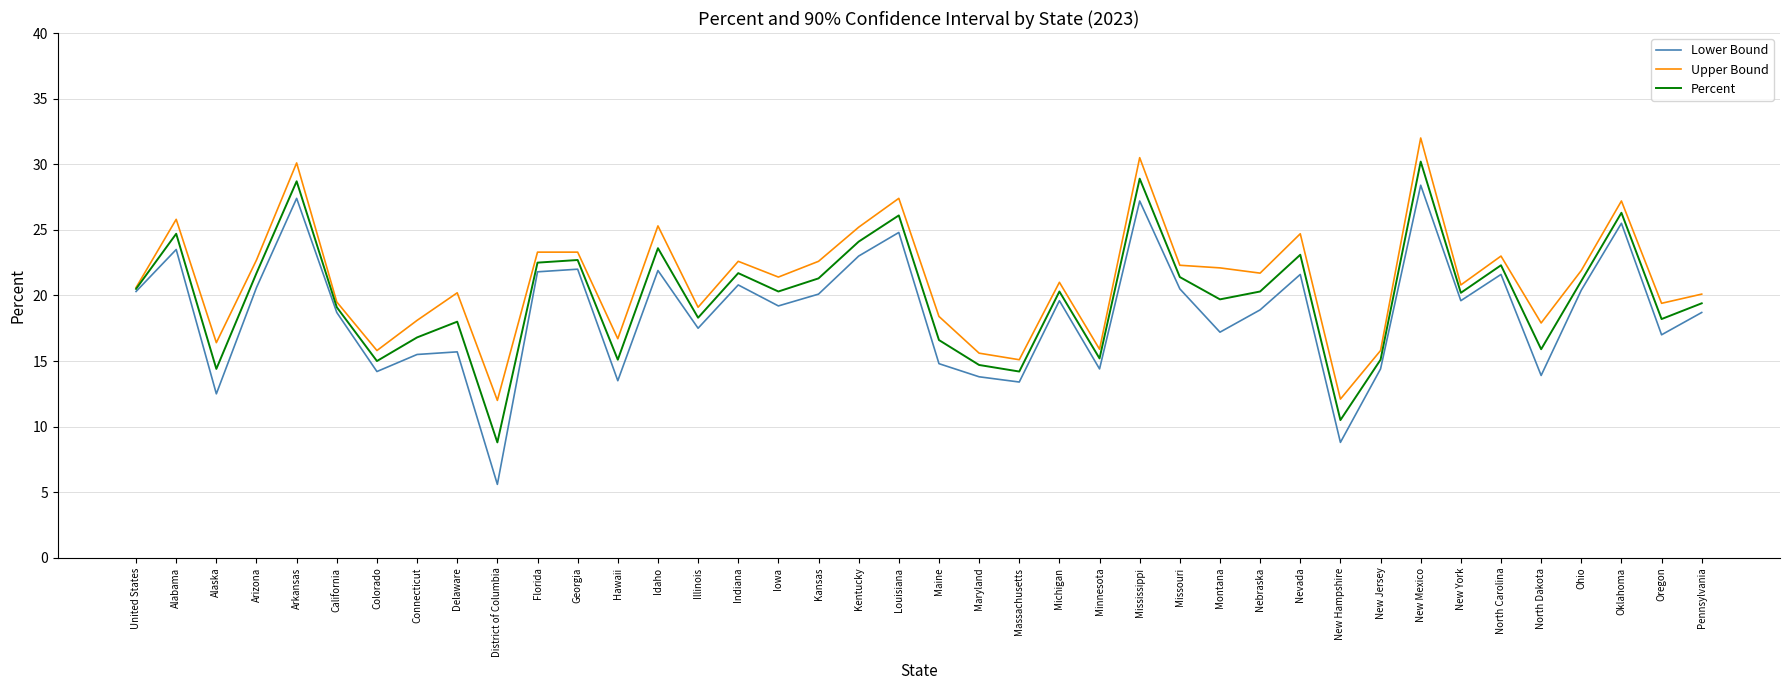

Is the value of Lower Bound at Maryland greater than the value of Percent at Nevada?

No